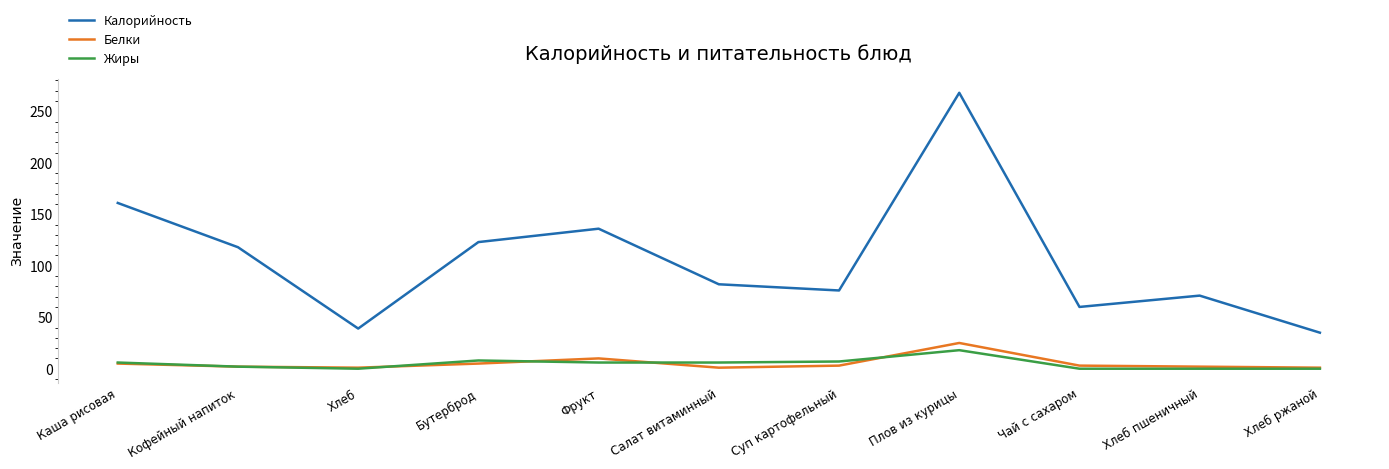

Which series has the largest range (max minus min)?

Калорийность